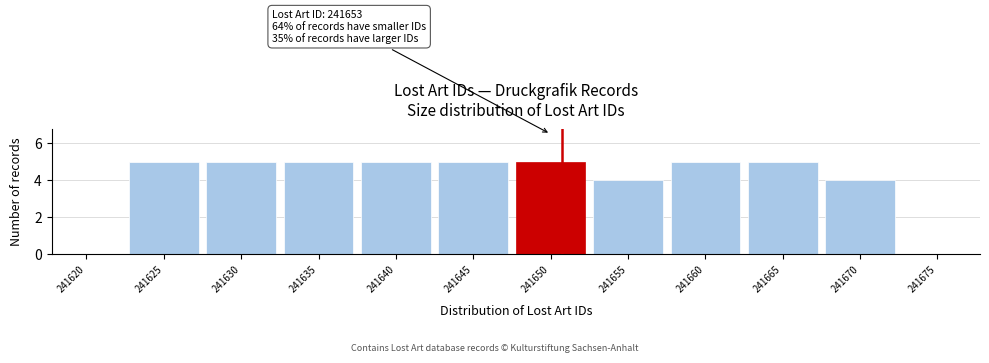

Reading left to right, list all the values displayed in this chart.

241620=0	241625=5	241630=5	241635=5	241640=5	241645=5	241650=5	241655=4	241660=5	241665=5	241670=4	241675=0